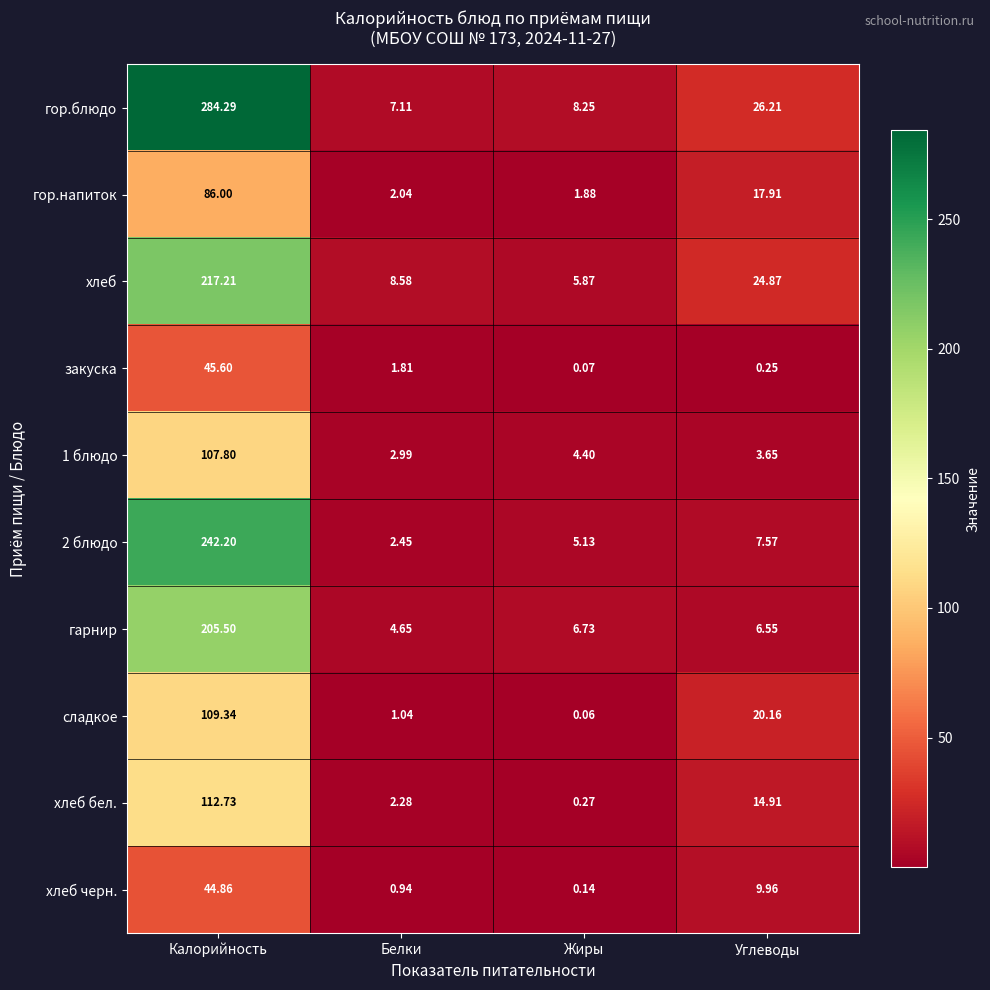

At which category does the chart reach its peak across all series?

Калорийность